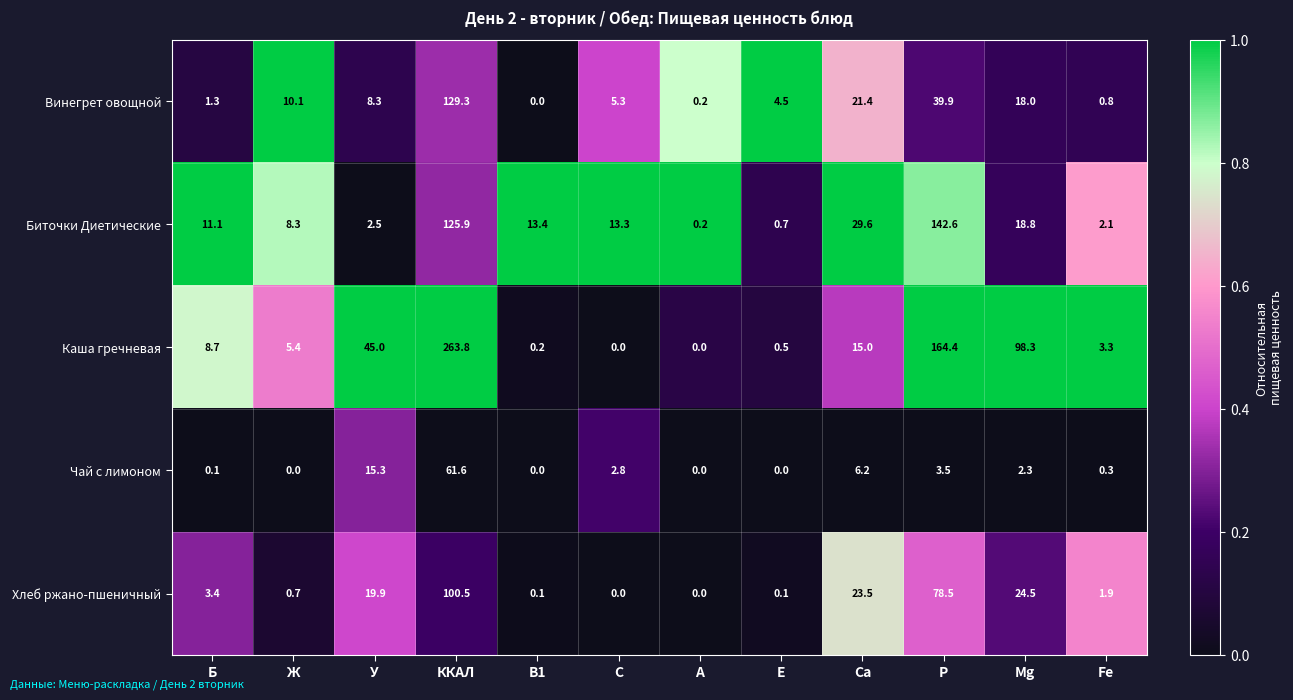

What is the maximum value shown in the chart?

263.8